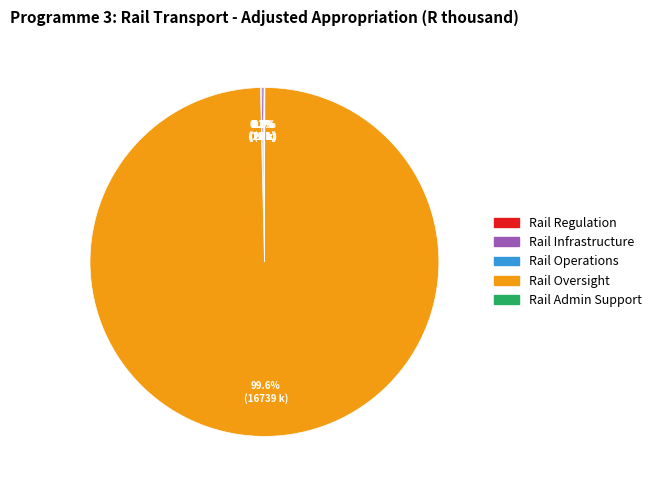

Is there any slice that represents more than half of the pie?

Yes